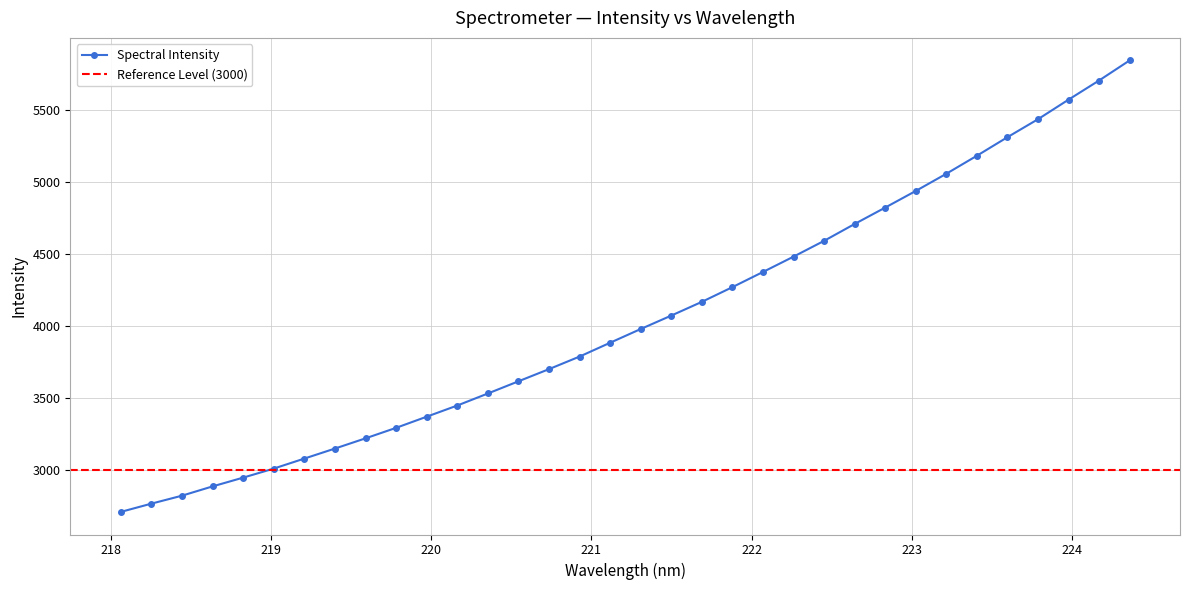

At which label is the value closest to 4276?

221.8812